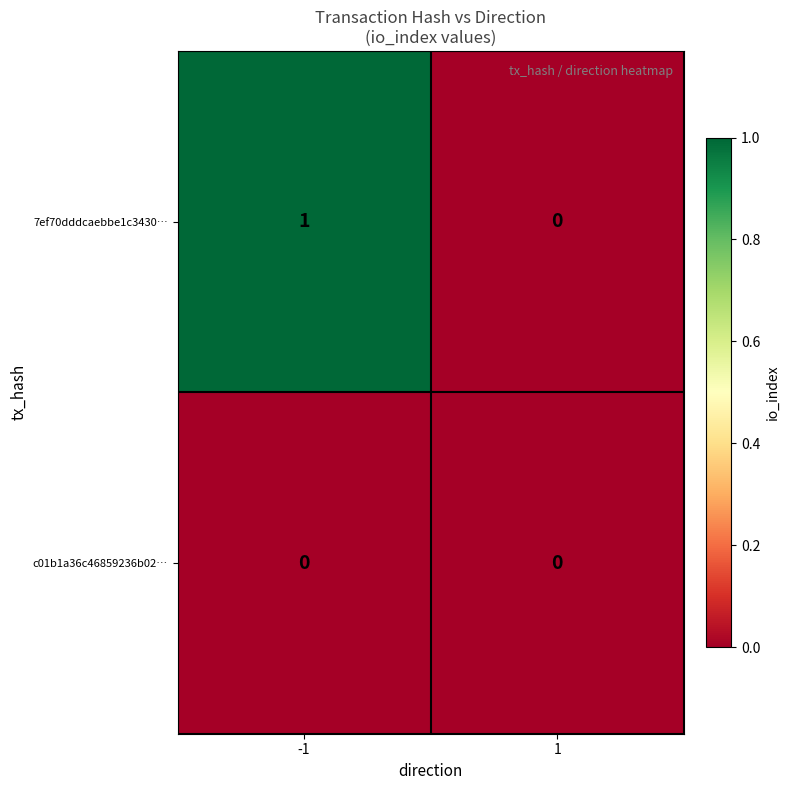

How many distinct data groups are displayed?

2